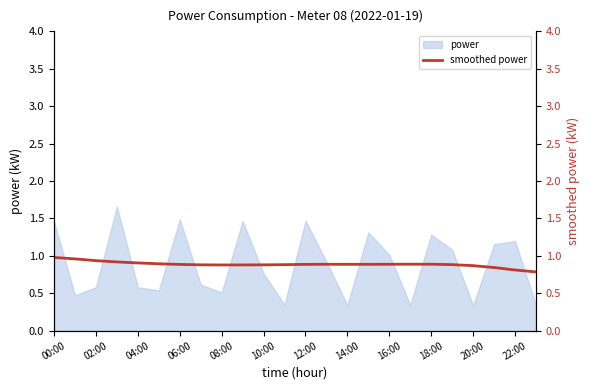

Is it true that the value at 16:00 is 0.9?

True